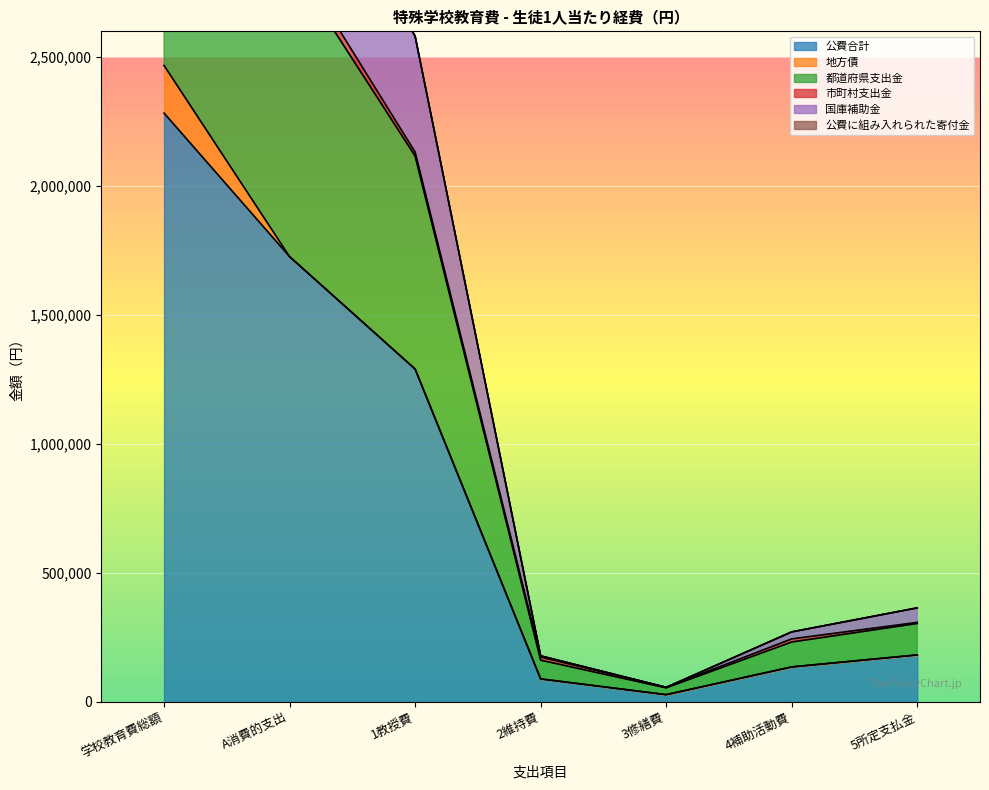

True or false: 国庫補助金 and 公費合計 intersect in this chart.

False